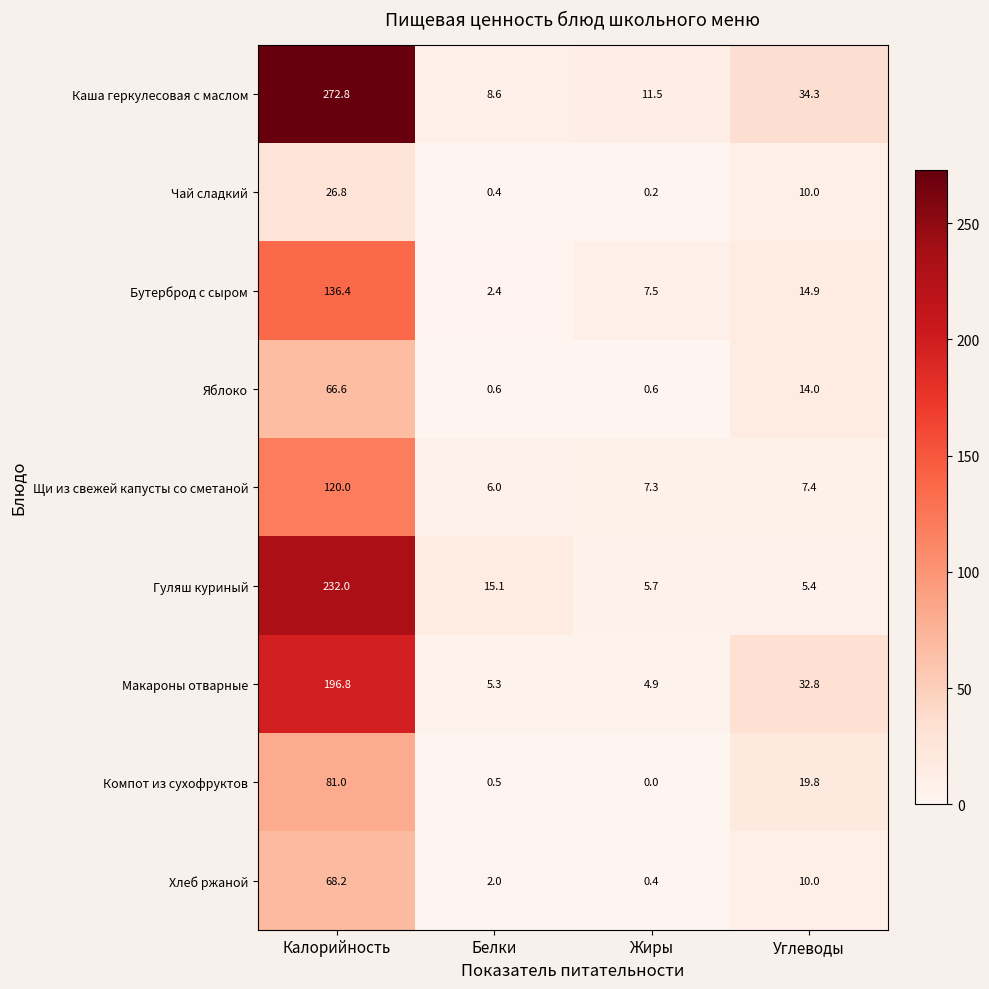

Between Белки and Углеводы, which series saw the biggest shift?

Макароны отварные